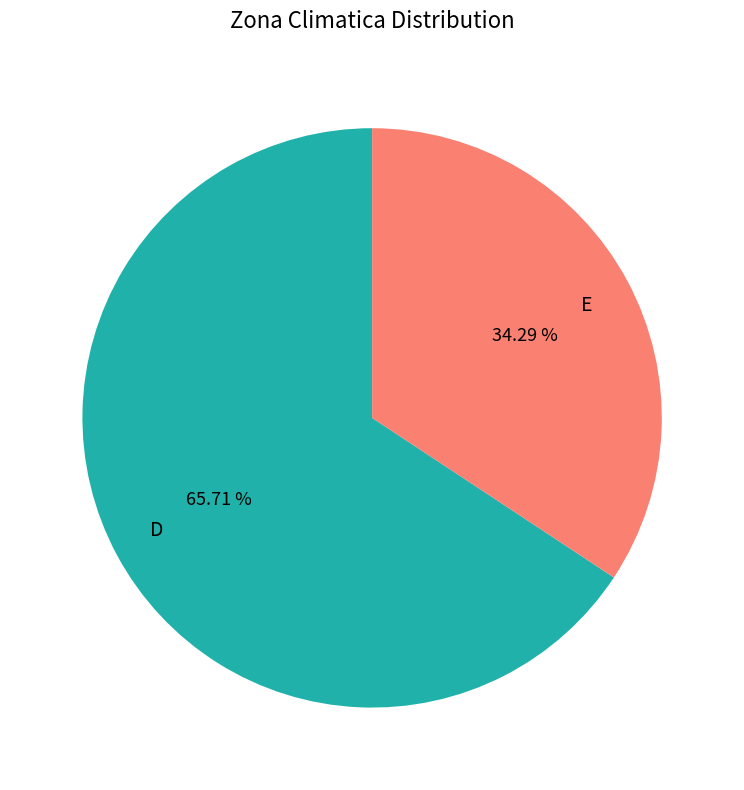

Which slice represents more than half of the pie?

D